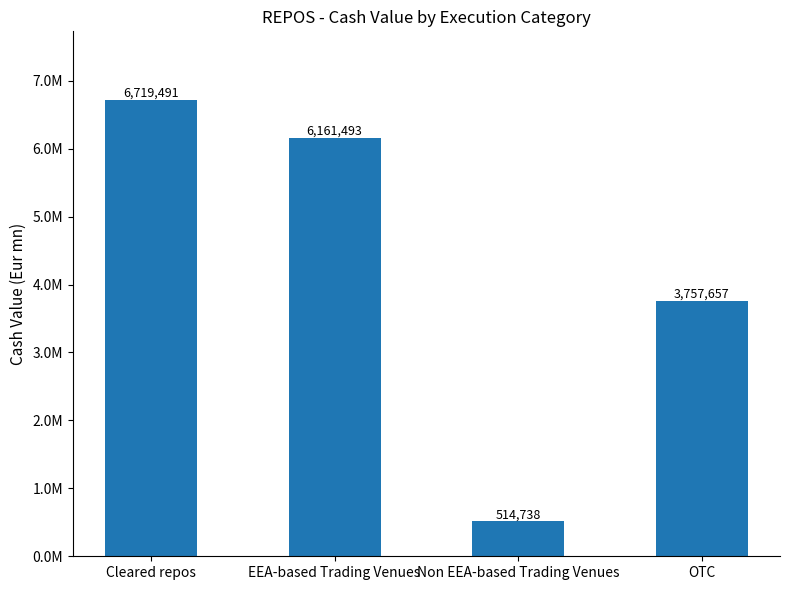

List the labels in order of value, largest first.

Cleared repos, EEA-based Trading Venues, OTC, Non EEA-based Trading Venues